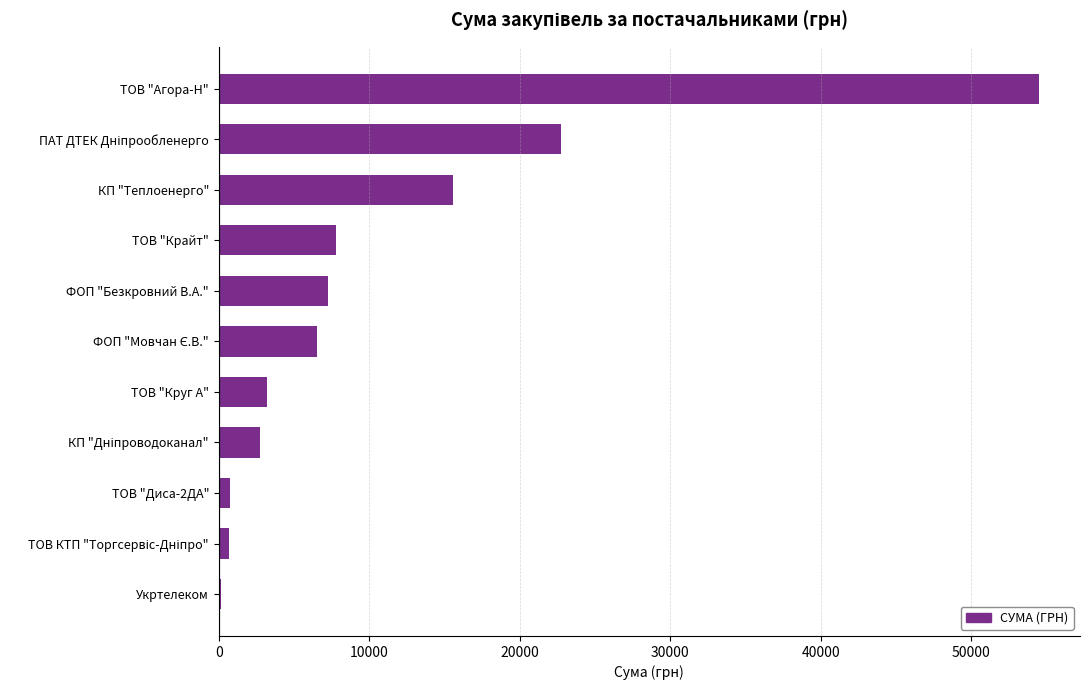

What is the sum of all values?

121839.8